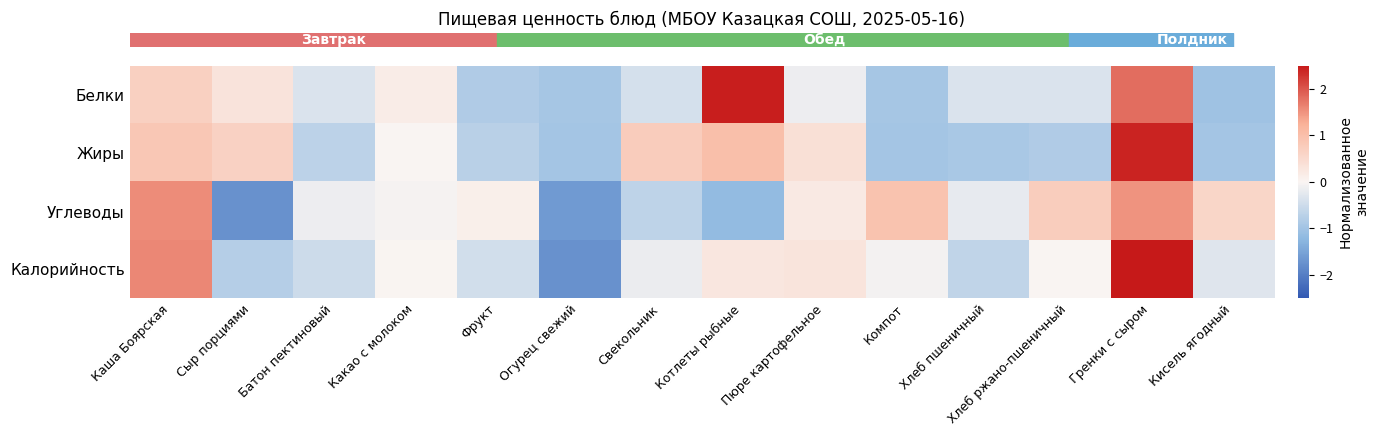

What is the difference between the highest and lowest values at Пюре картофельное?

0.5